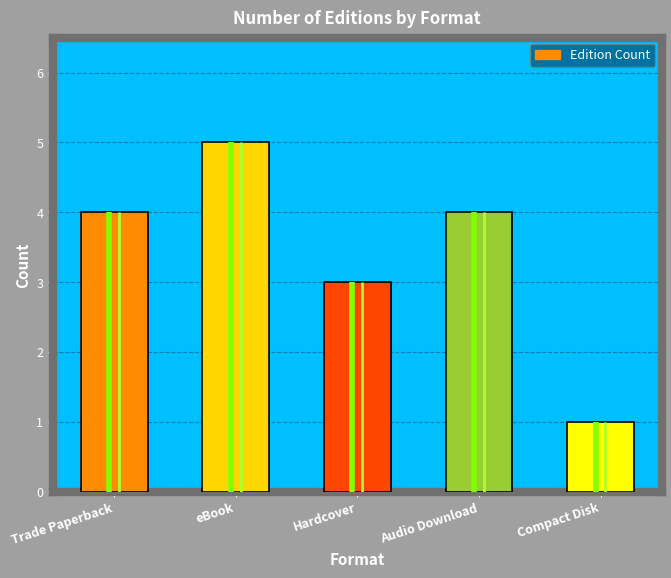

What is the value of the 1st bar from the left?

4